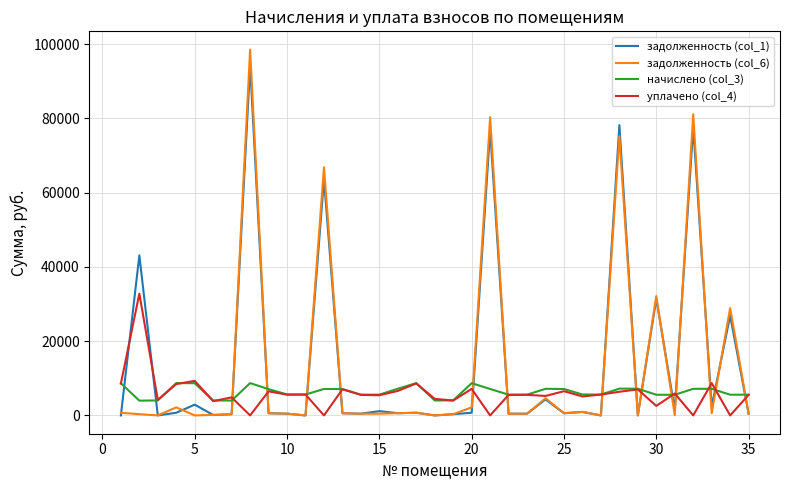

How many lines are shown in the chart?

4